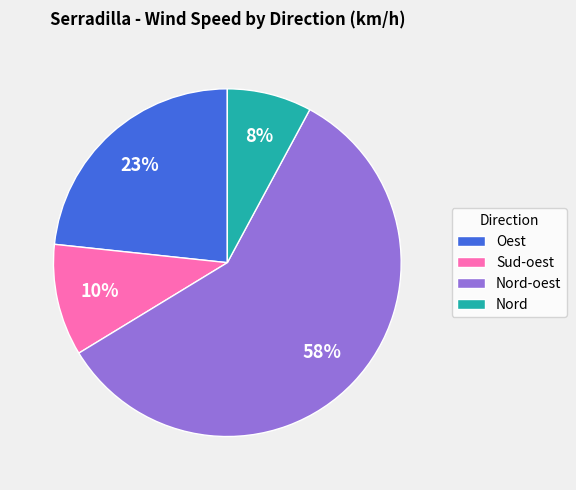

To the nearest percent, what is the difference between the Sud-oest and Nord-oest slice percentages?

48%